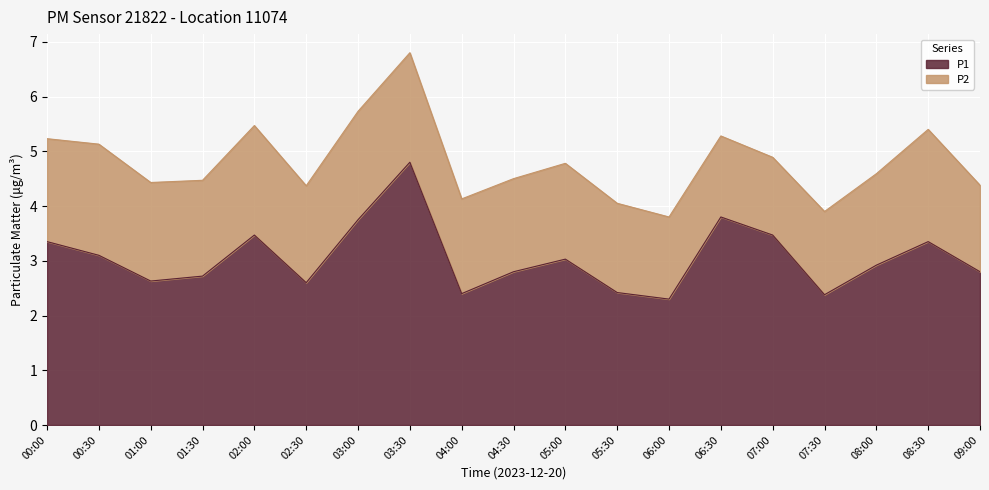

Approximately how many times larger is the value at 06:30 compared to 03:00?

1.0